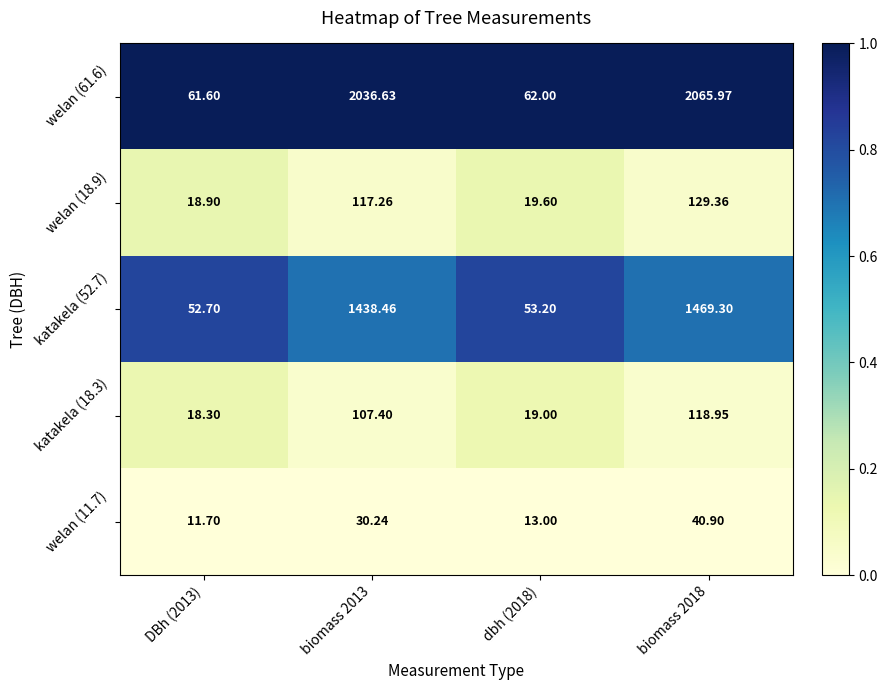

List the series in order of their peak value, lowest first.

welan (11.7), katakela (18.3), welan (18.9), katakela (52.7), welan (61.6)